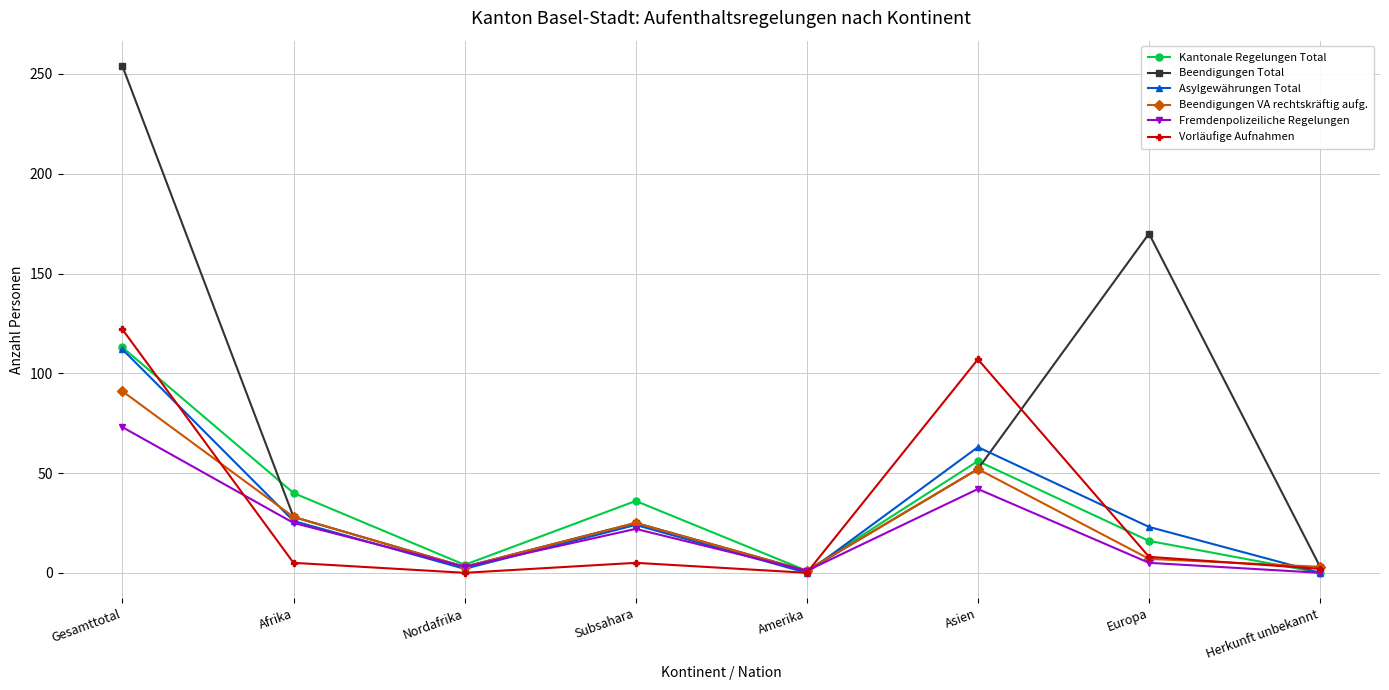

What is the highest value of the Kantonale Regelungen Total series?

113